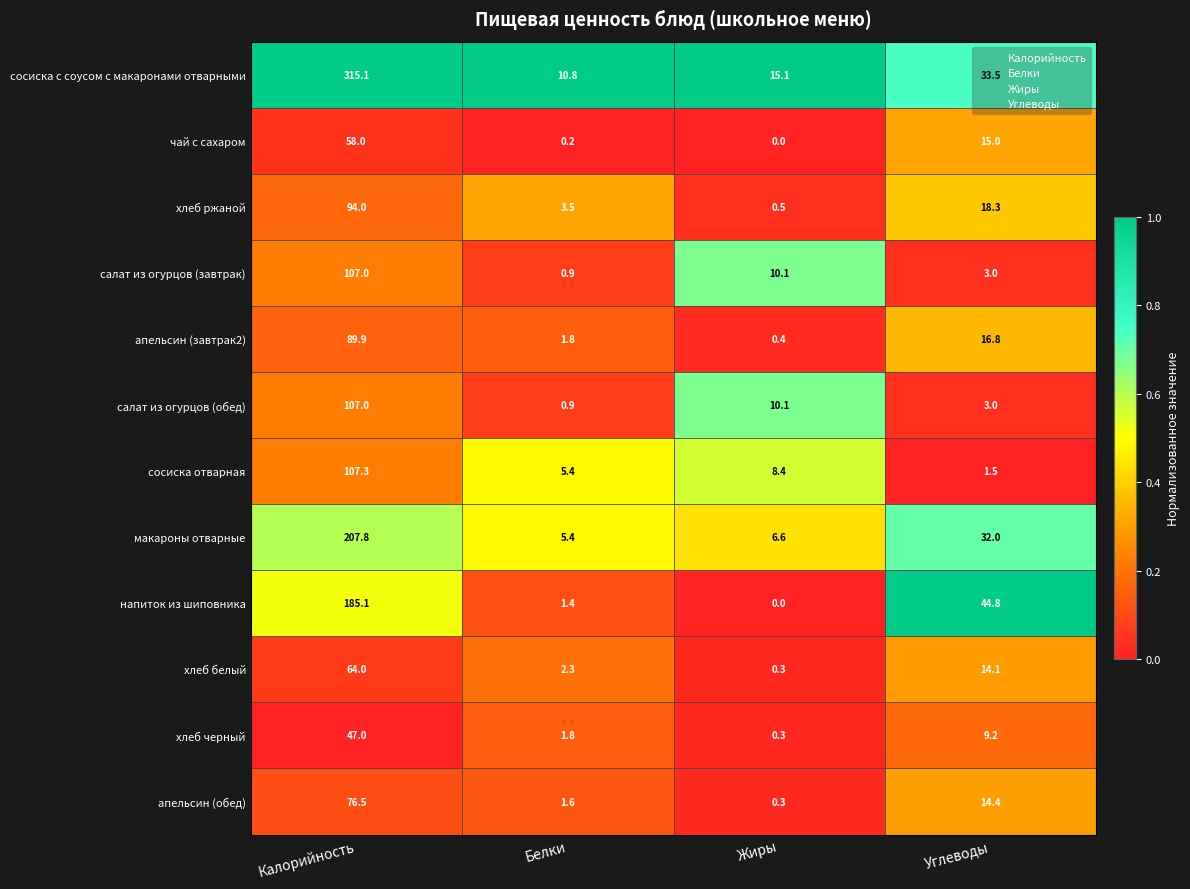

How many series are shown in this chart?

12